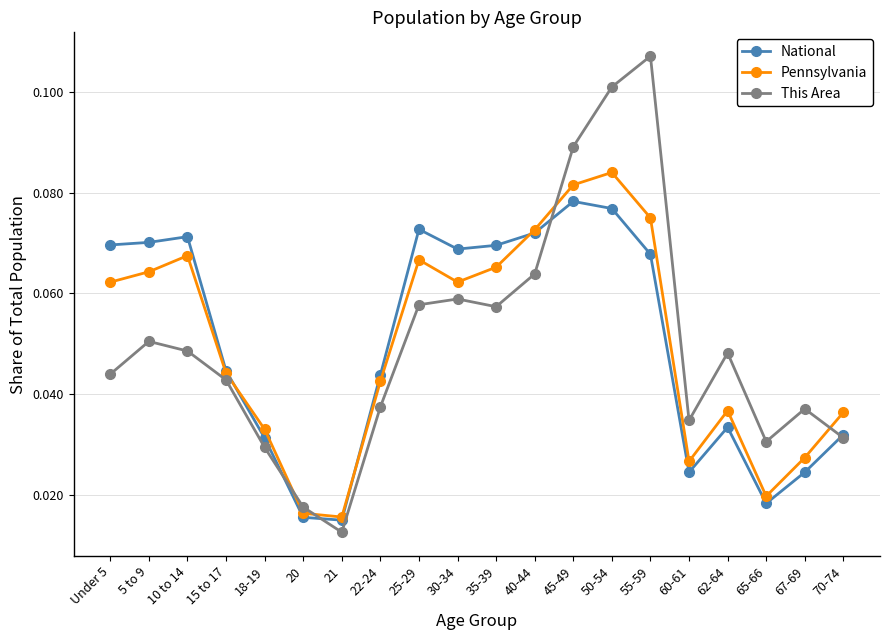

How many interior local peaks does the National series have?

4